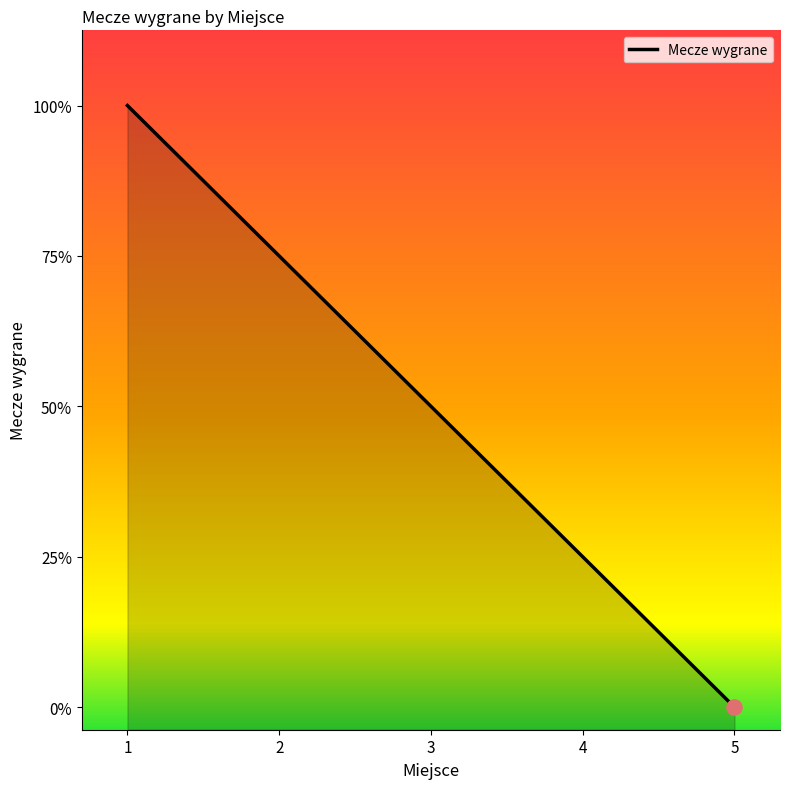

Which has a higher value, 4 or 2?

2